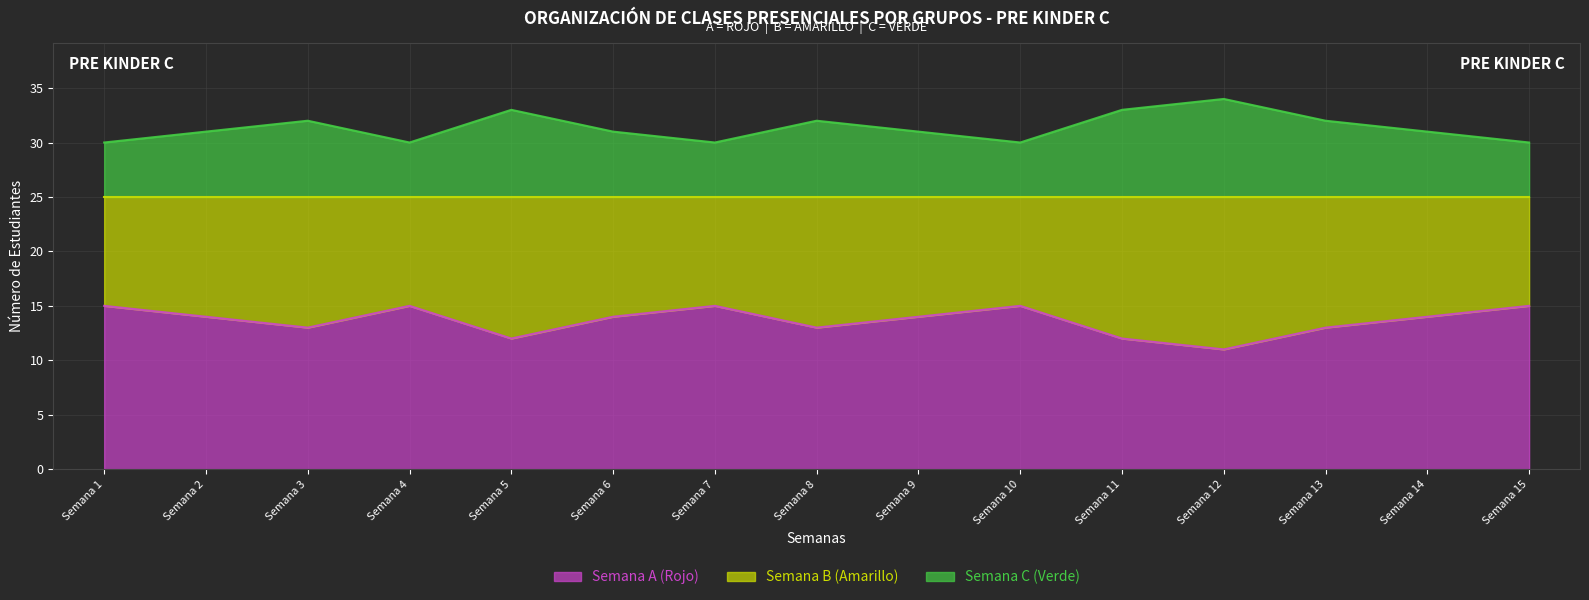

Is it true that Semana C (Verde) equals 11 at Semana 12?

False